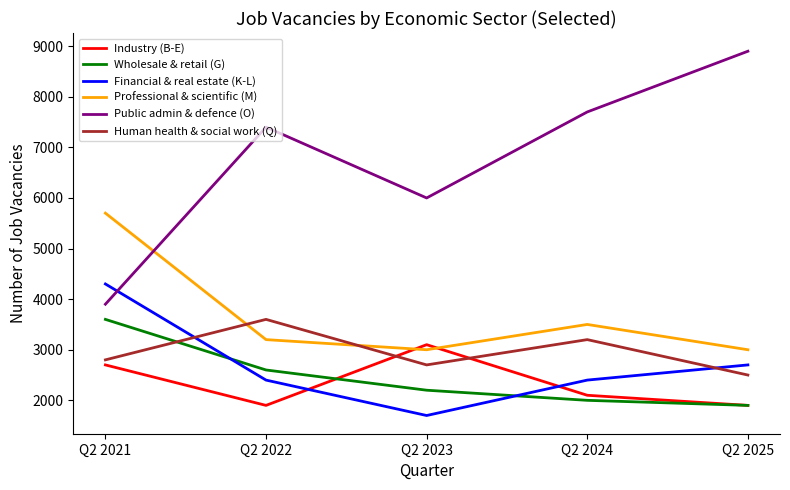

Which series has the largest total across all categories?

Public admin & defence (O)